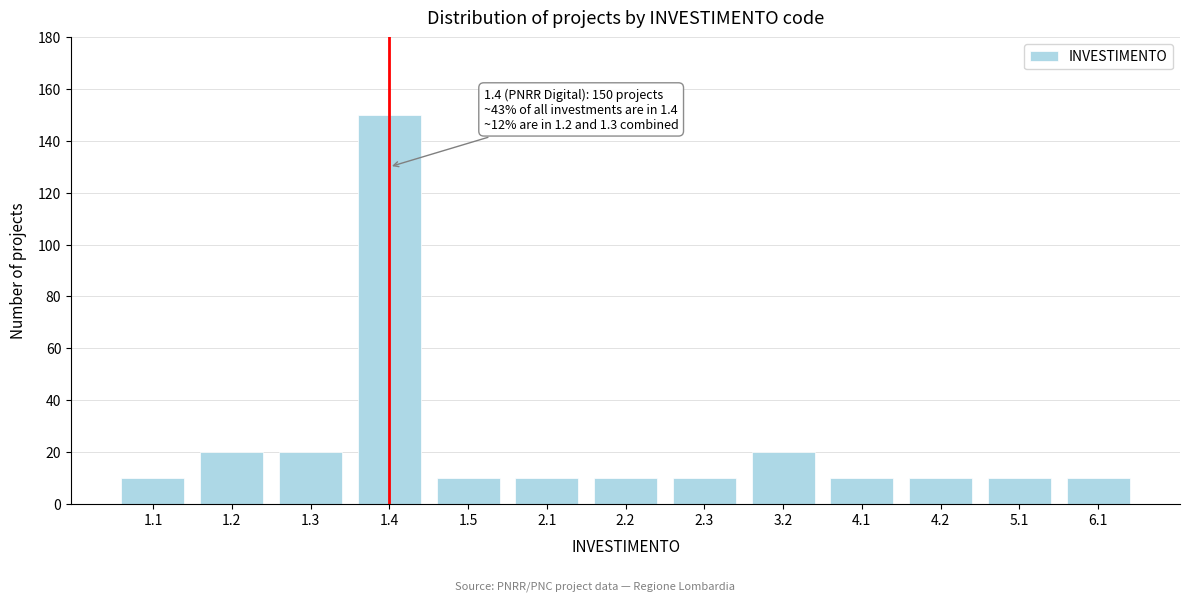

Reading left to right, transcribe all the data shown in this chart.

1.1=10	1.2=20	1.3=20	1.4=150	1.5=10	2.1=10	2.2=10	2.3=10	3.2=20	4.1=10	4.2=10	5.1=10	6.1=10